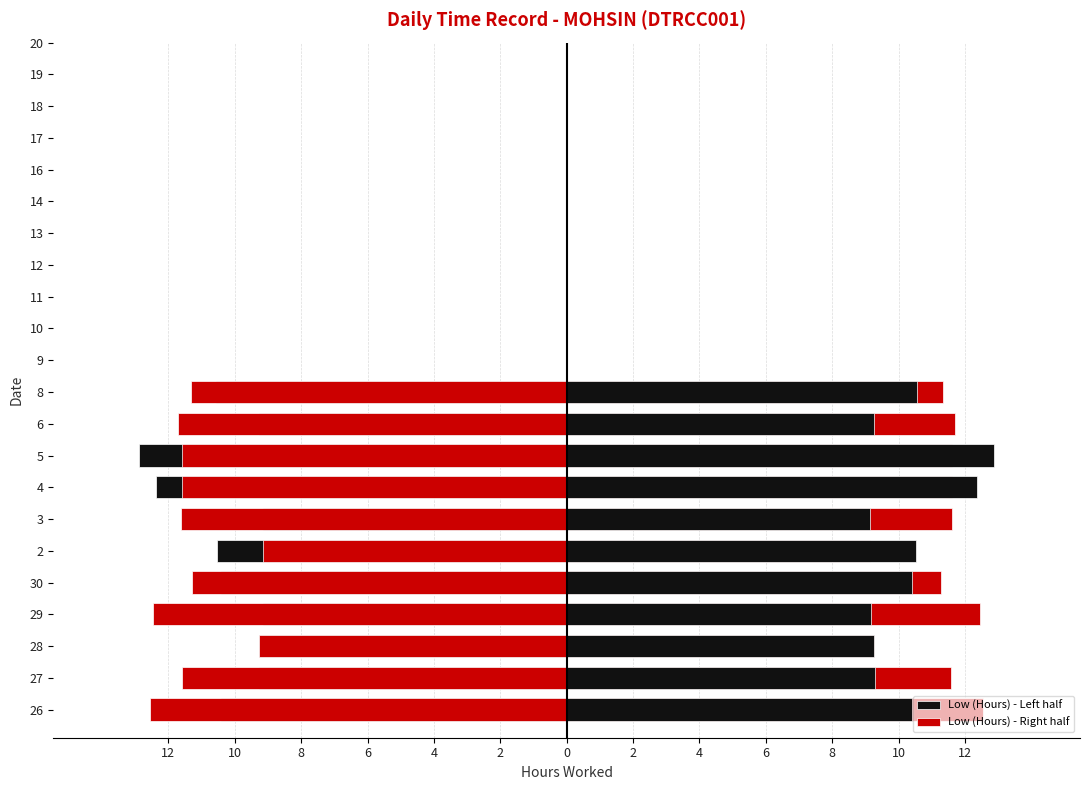

What is the difference between the maximum and minimum values in the Low (Hours) - Left half series?

3.8